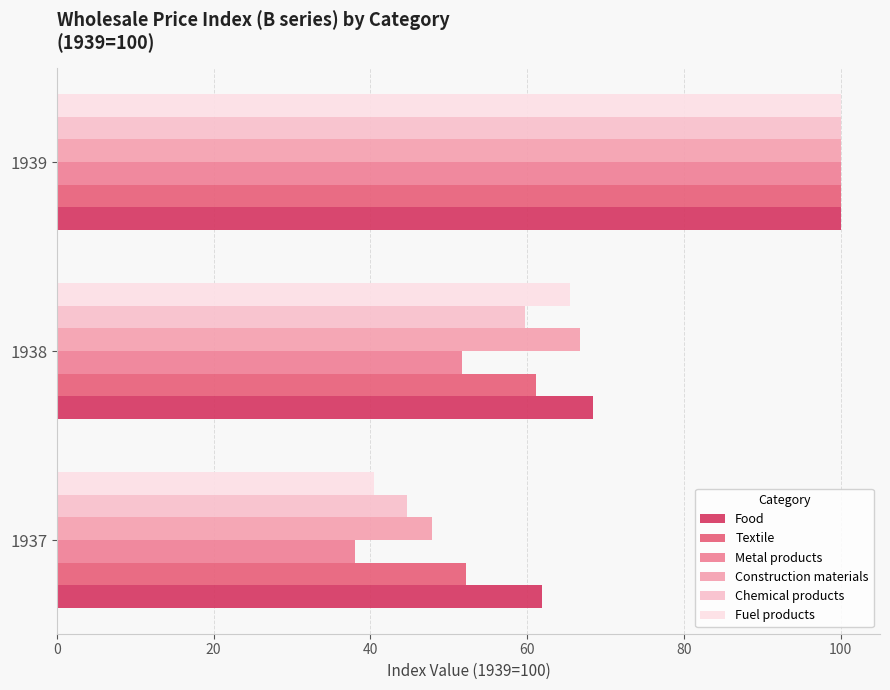

At which label is Textile closest to 76?

1938